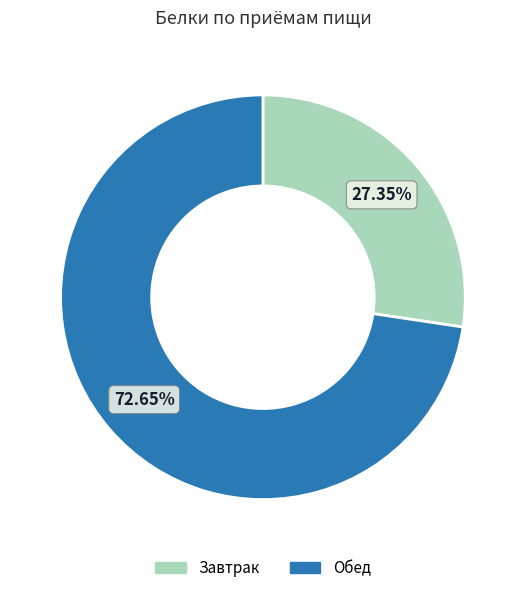

Which category has the biggest portion of the pie?

Обед